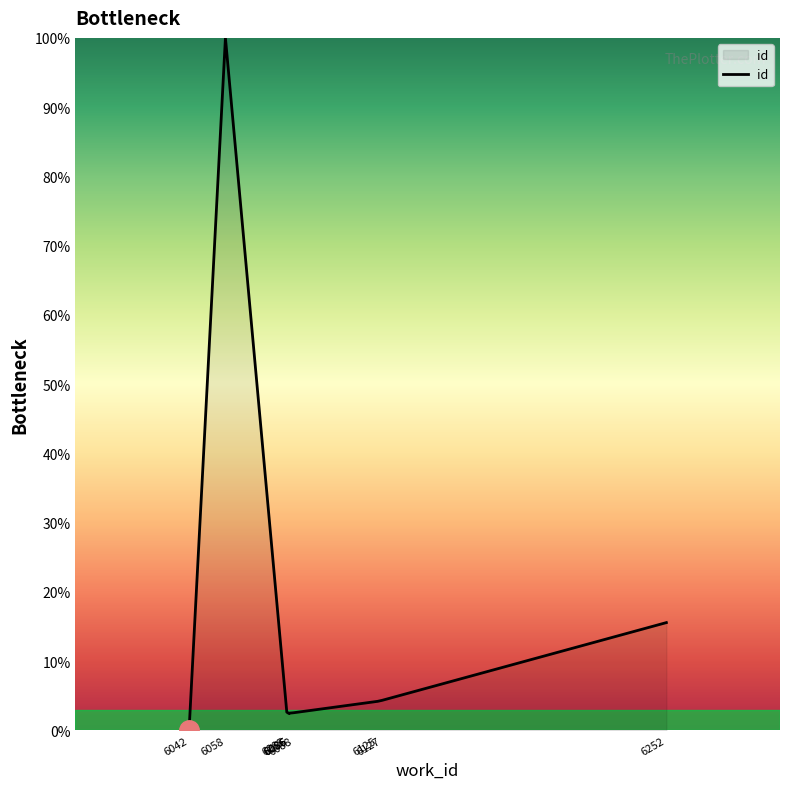

Reading left to right, what are all the values shown in this chart?

0.0	100.0	2.7	2.4	2.5	2.5	2.6	4.2	4.4	15.6